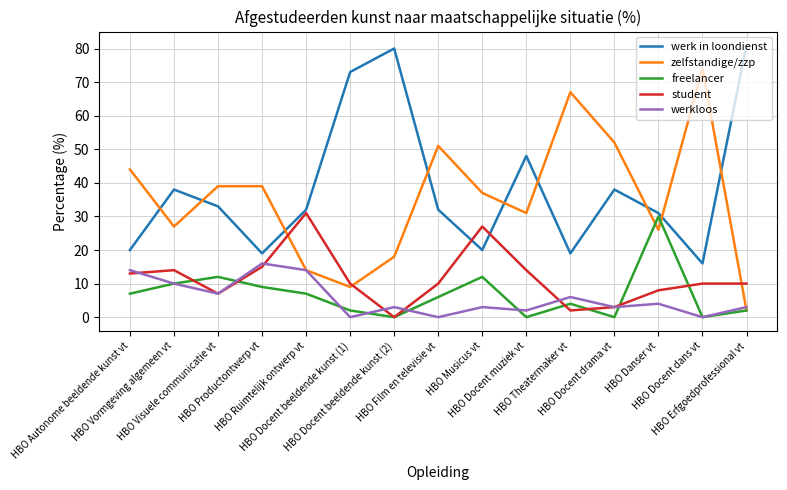

Which series has the largest range (max minus min)?

zelfstandige/zzp